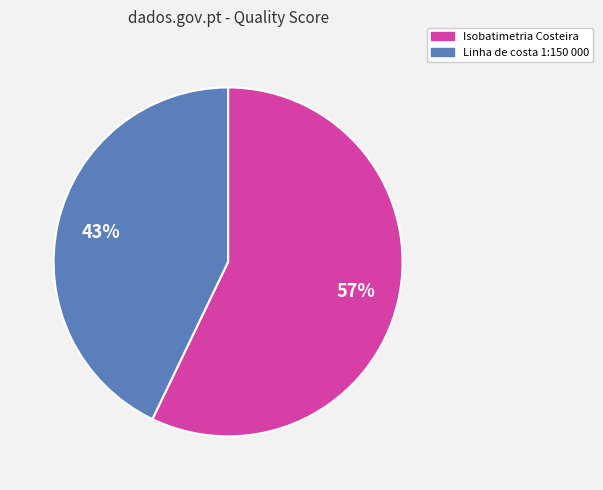

Combined, do Linha de costa 1:150 000 and Isobatimetria Costeira account for over 50%?

Yes